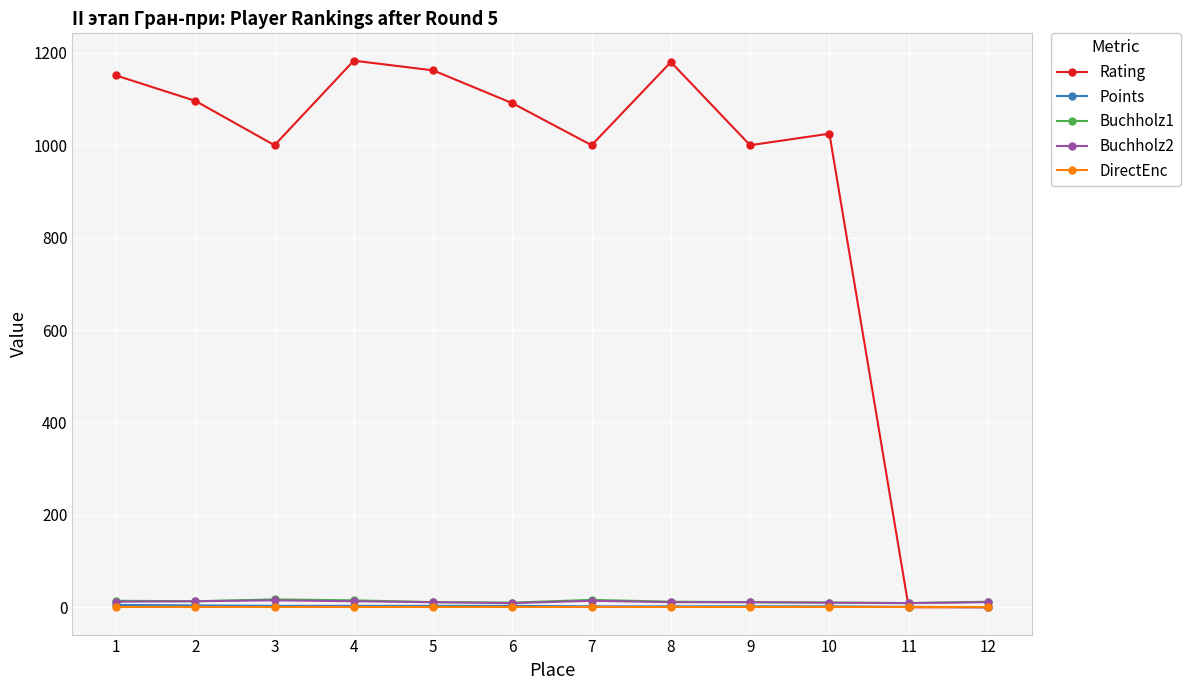

After their last crossing, which series has the higher values: Buchholz2 or Rating?

Buchholz2